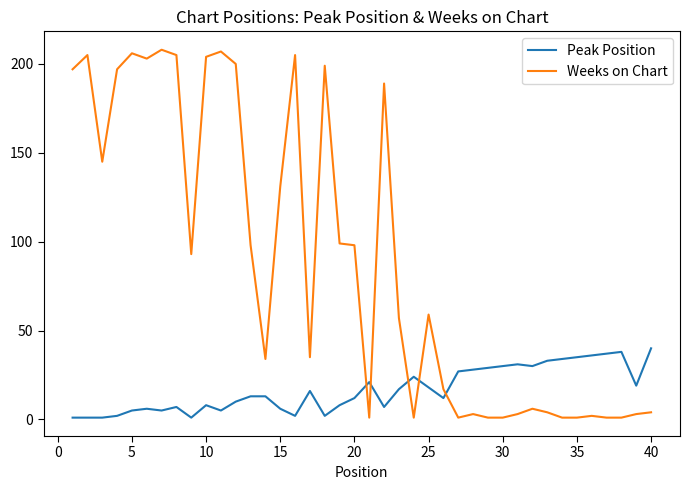

Rank the series by their maximum value, from lowest to highest.

Peak Position, Weeks on Chart